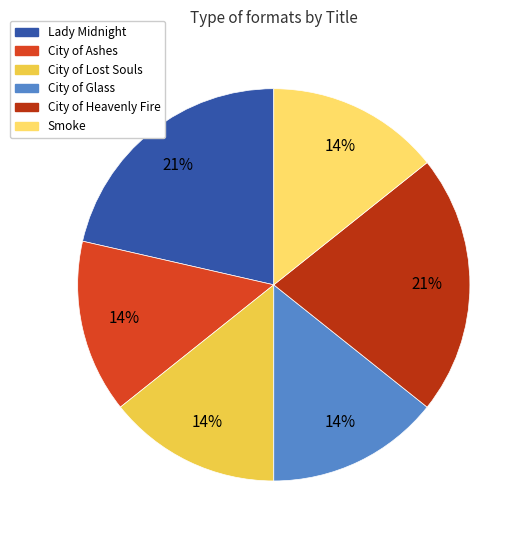

The Smoke slice represents 22% of the pie. True or false?

False